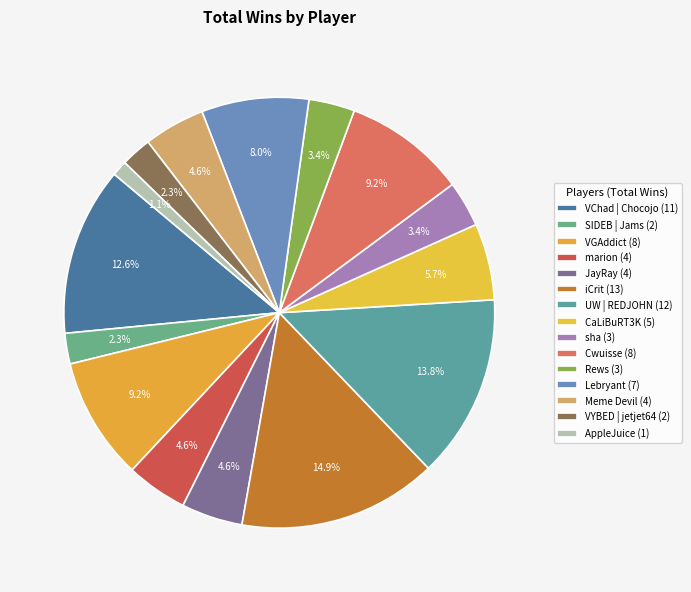

Does Meme Devil represent more than half of the total?

No